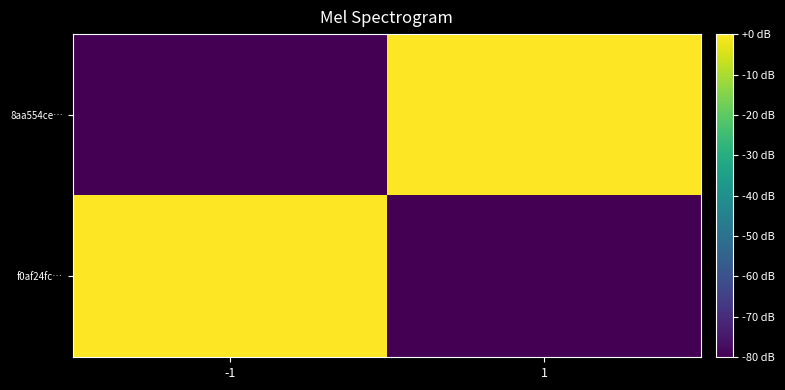

Which series has the largest total across all categories?

8aa554ce…